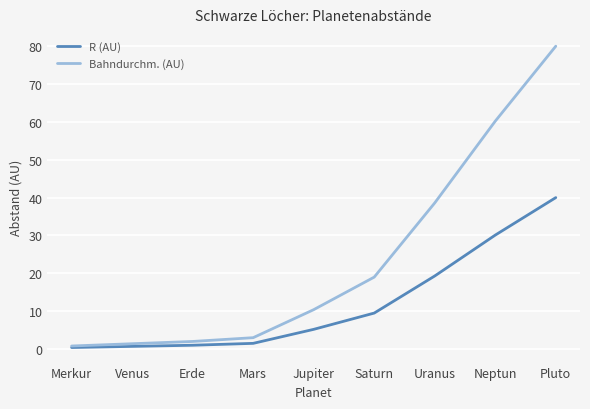

At which label is R (AU) closest to 20?

Uranus